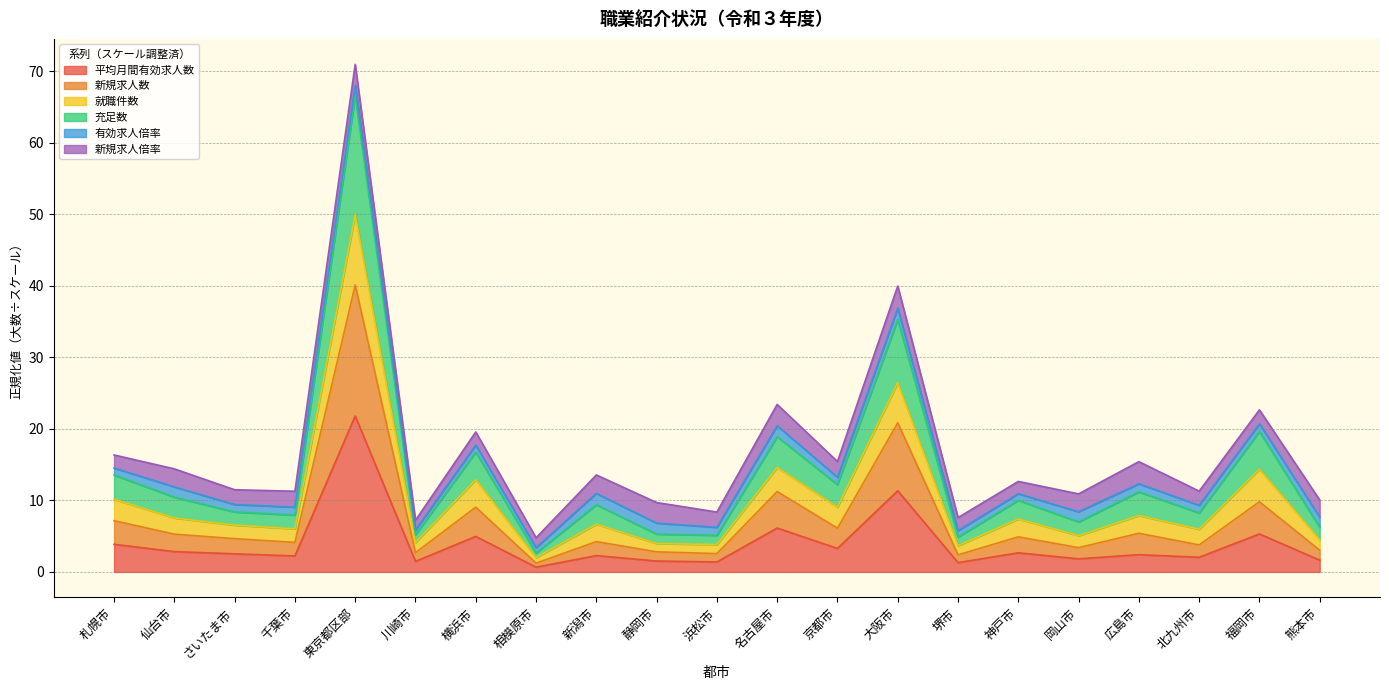

True or false: 平均月間有効求人数 and 就職件数 cross at least once.

False